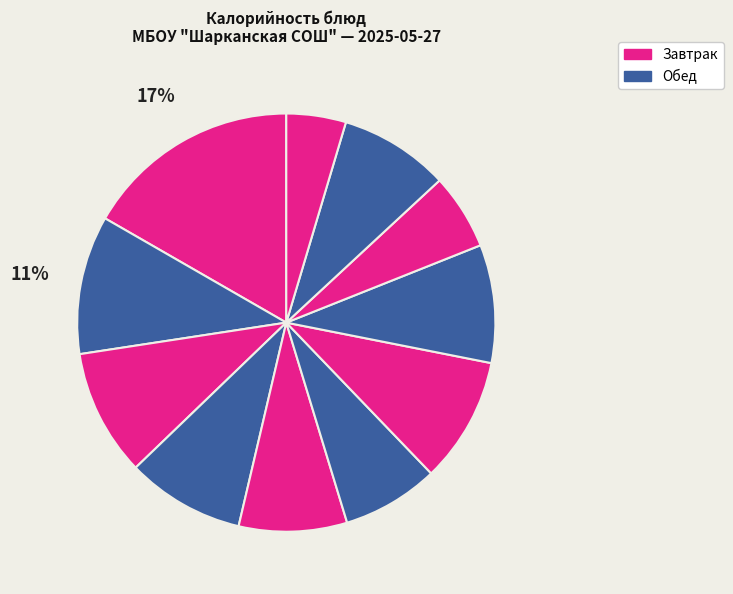

Count the number of slices in the pie.

11